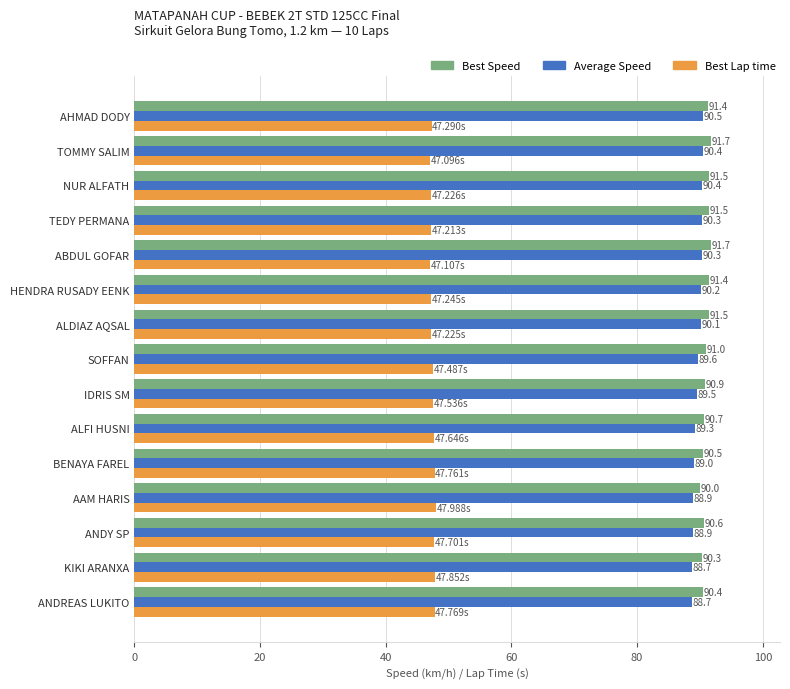

List the series in order of their peak value, highest first.

Best Speed, Average Speed, Best Lap time